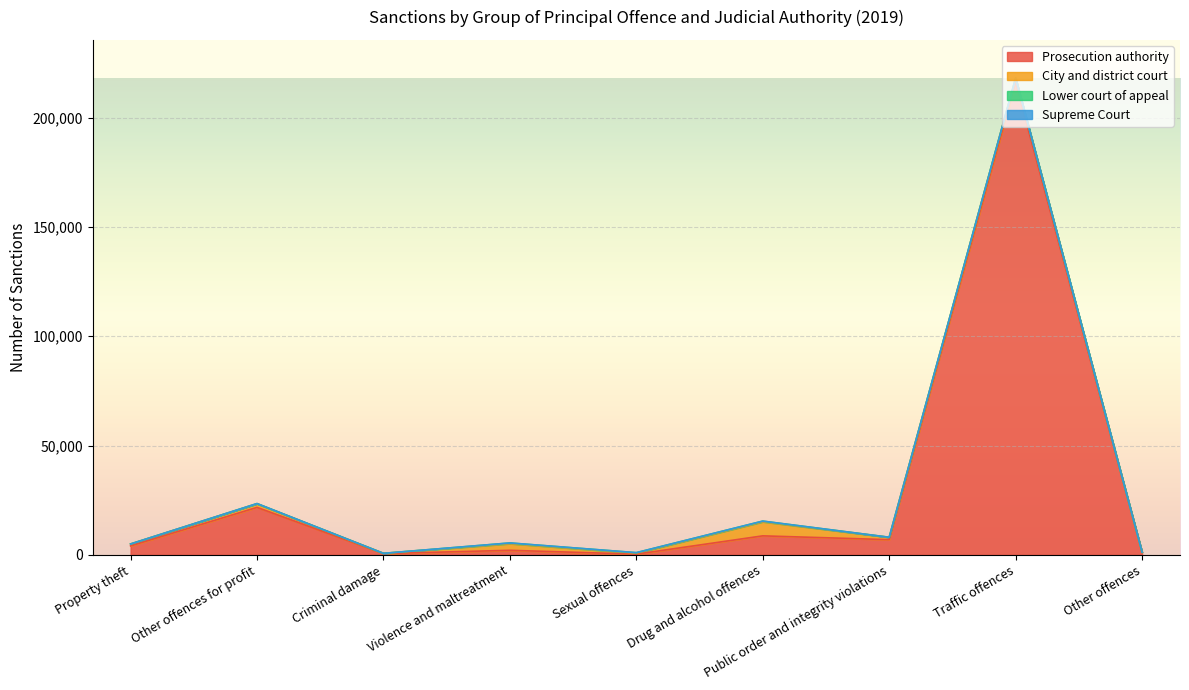

Which series changed the most between Other offences for profit and Drug and alcohol offences?

Prosecution authority